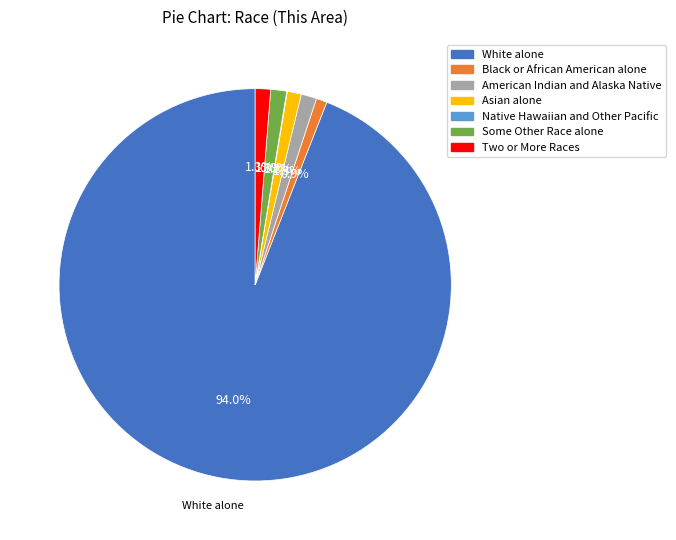

What percentage is the Two or More Races slice, to the nearest percent?

1%